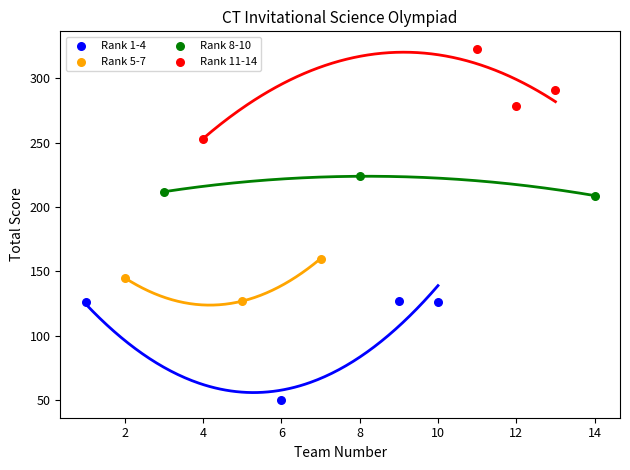

Which series has the largest Y range (max minus min)?

Rank 1-4